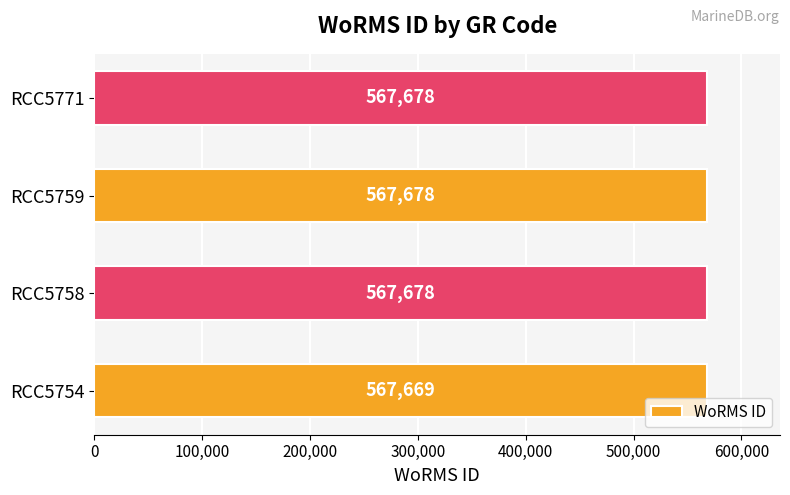

What is the greatest value displayed?

567678